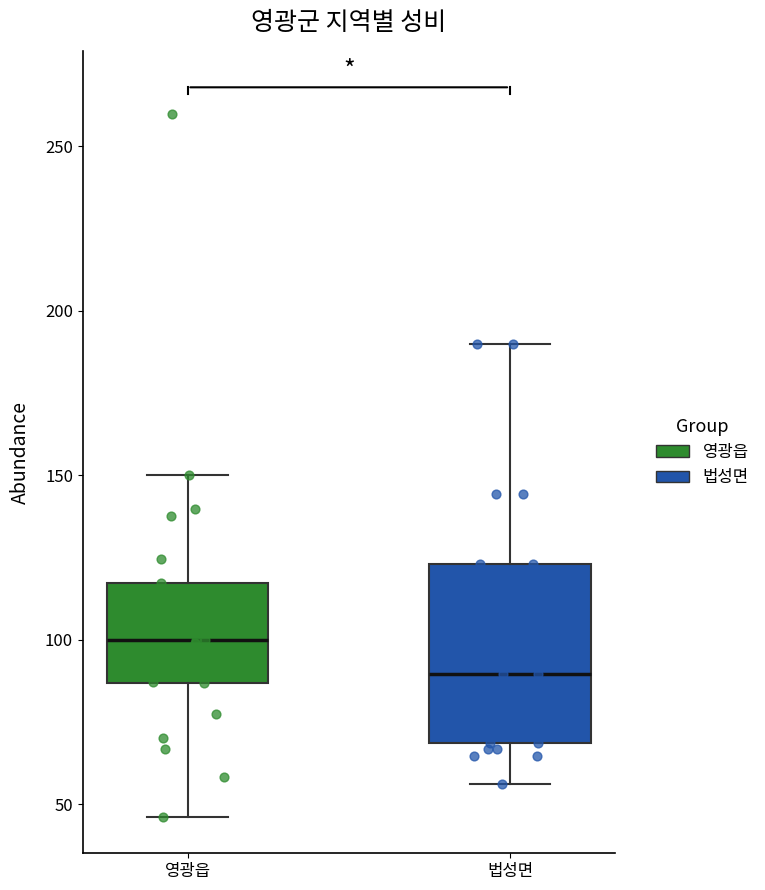

Comparing the boxes themselves (not the whiskers), which one is the tallest?

법성면